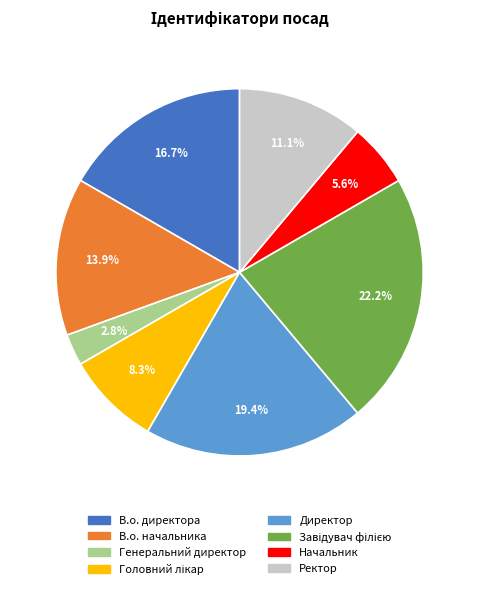

To the nearest percent, what percentage of the pie is В.о. начальника?

14%